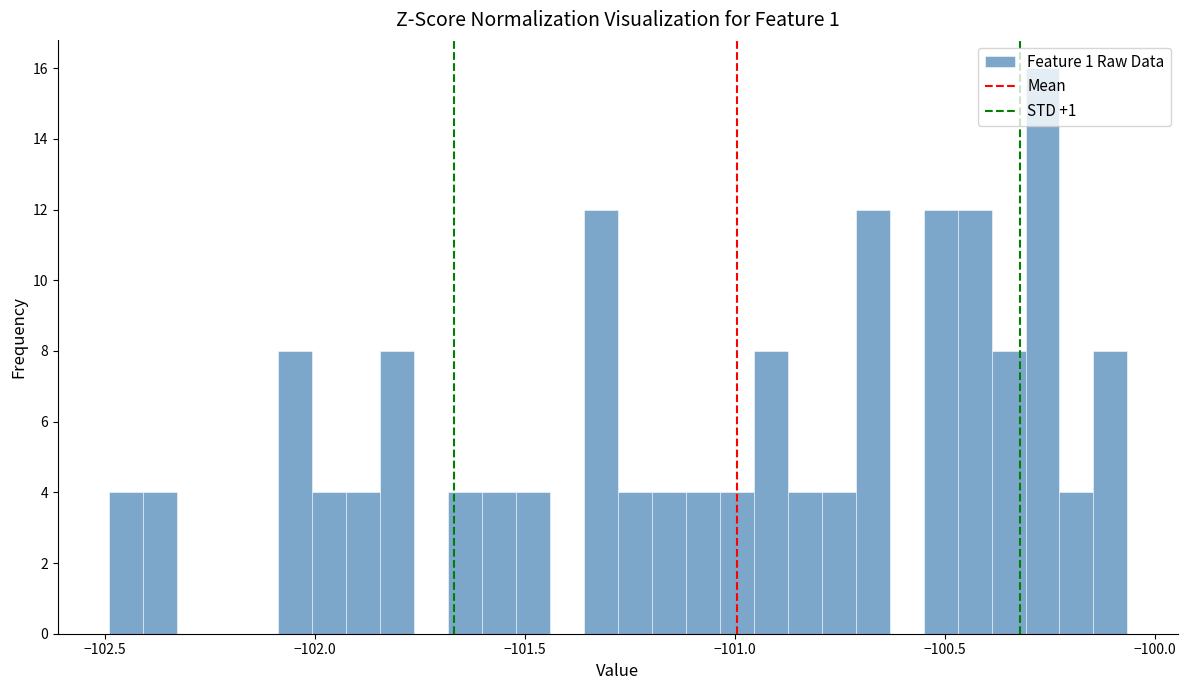

Read against the x-axis, roughly where is the centre of the tallest bar?

-100.25